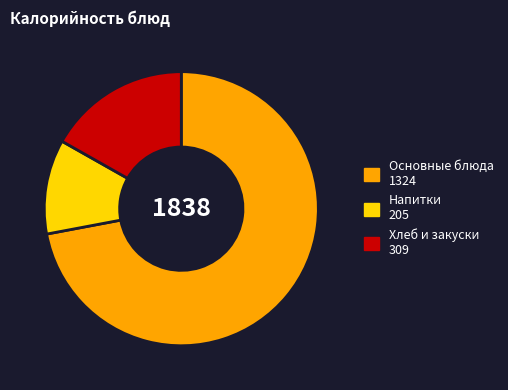

Does any single category account for the majority?

Yes